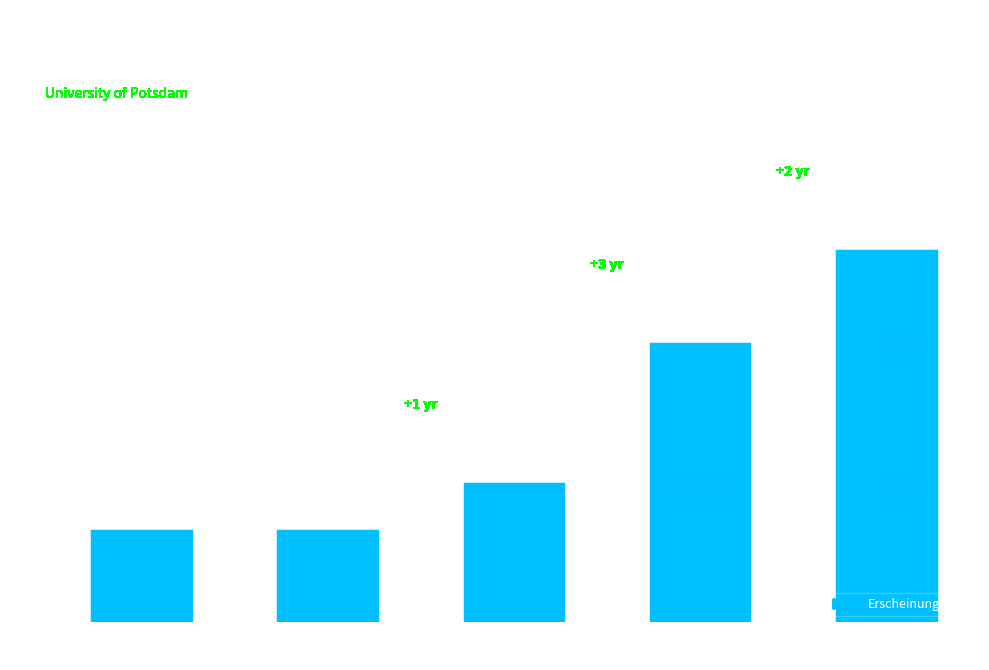

Reading right to left, extract all data points from this chart.

OPUS4-
31206=2007	OPUS4-
13757=2005	OPUS4-
16749=2002	OPUS4-
18222=2001	OPUS4-
18244=2001